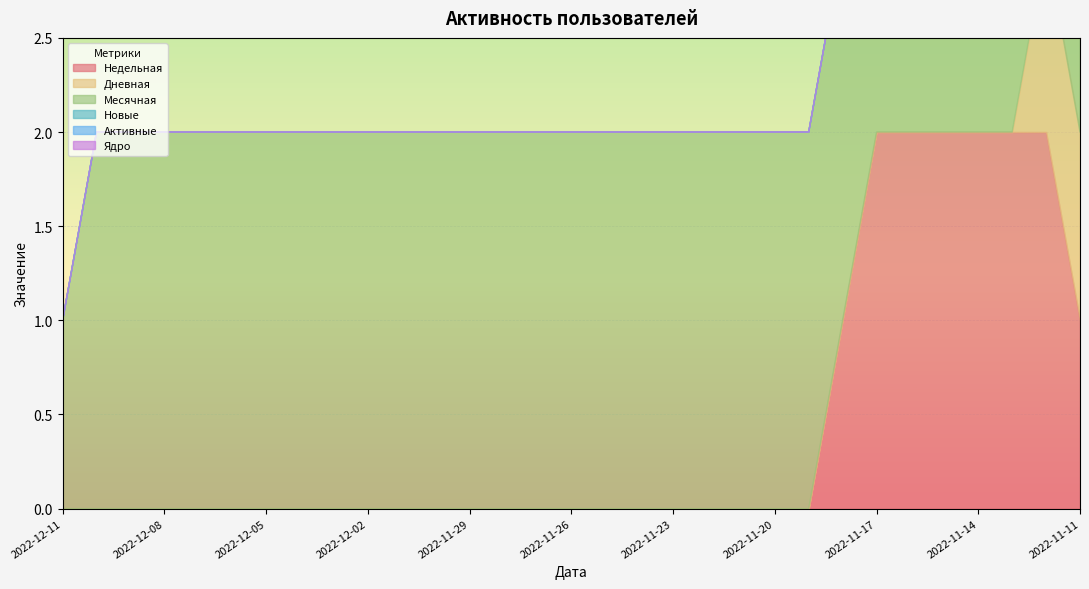

Rank the series at 2022-11-20 from lowest to highest value.

Недельная, Дневная, Новые, Активные, Ядро, Месячная